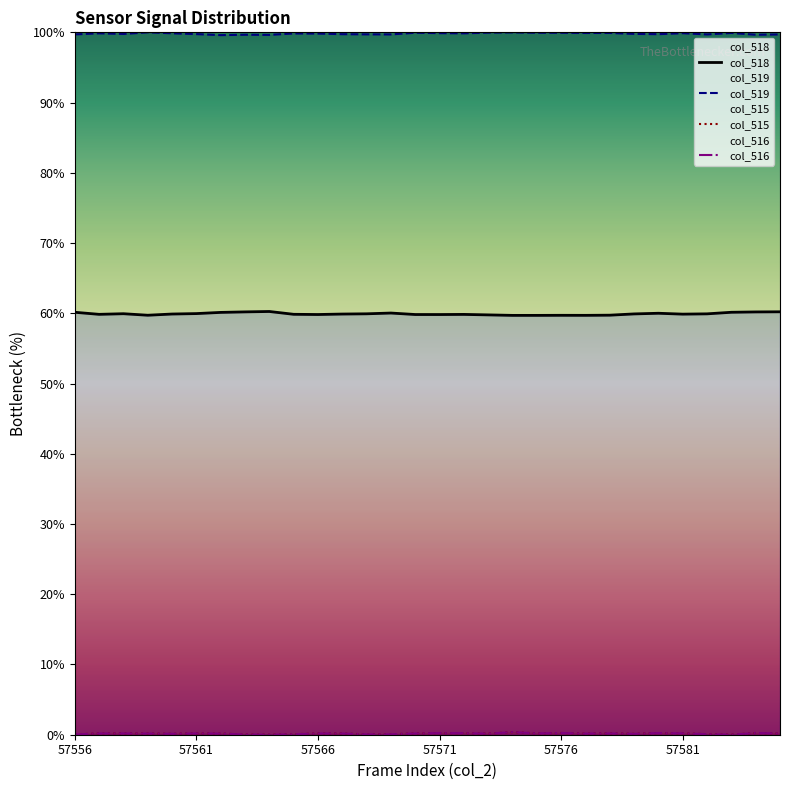

How many lines are shown in the chart?

4